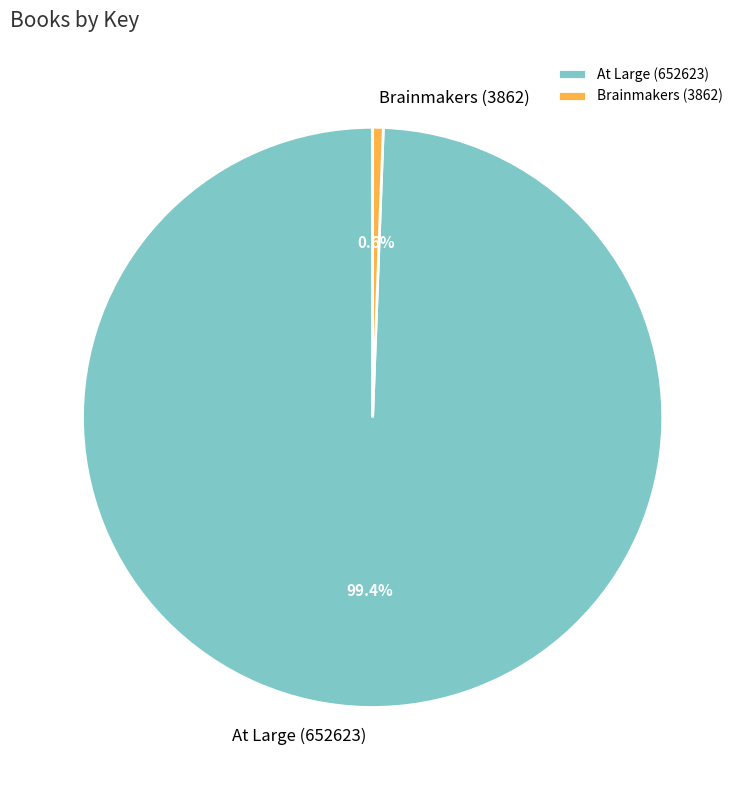

Which category accounts for the majority?

At Large (652623)